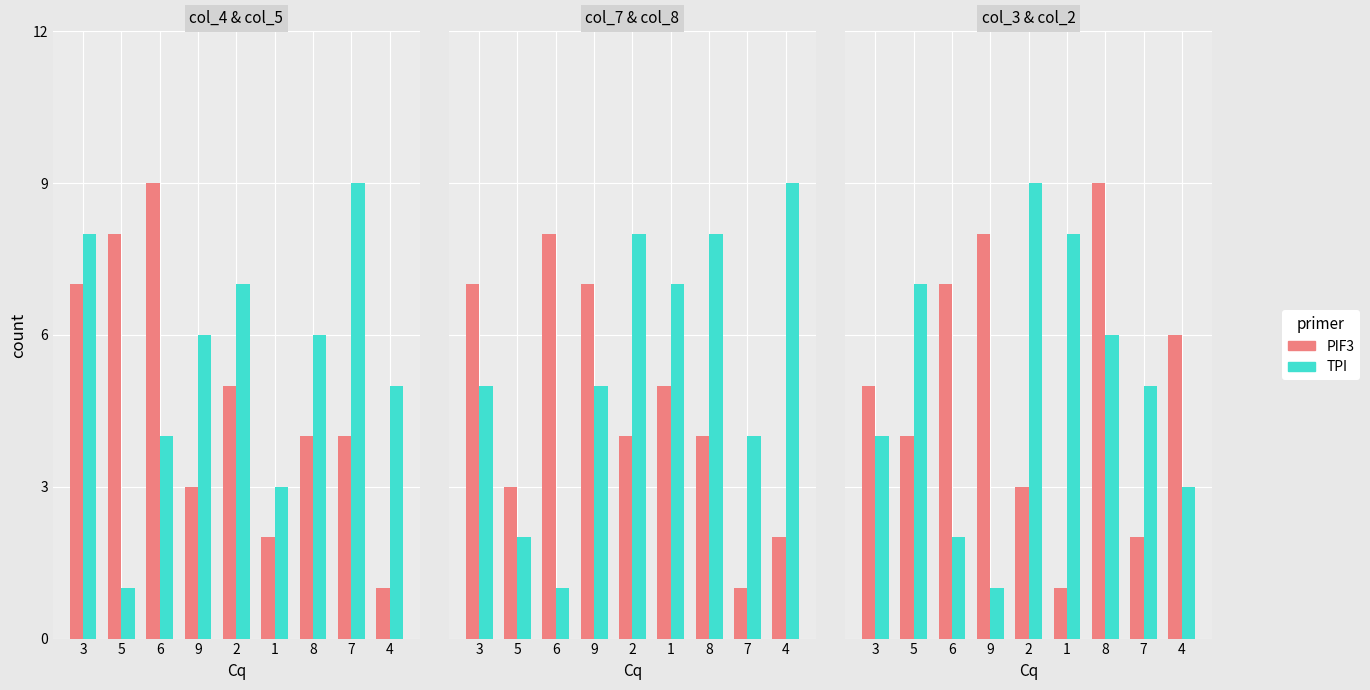

The value of TPI at 1 is 6. True or false?

False